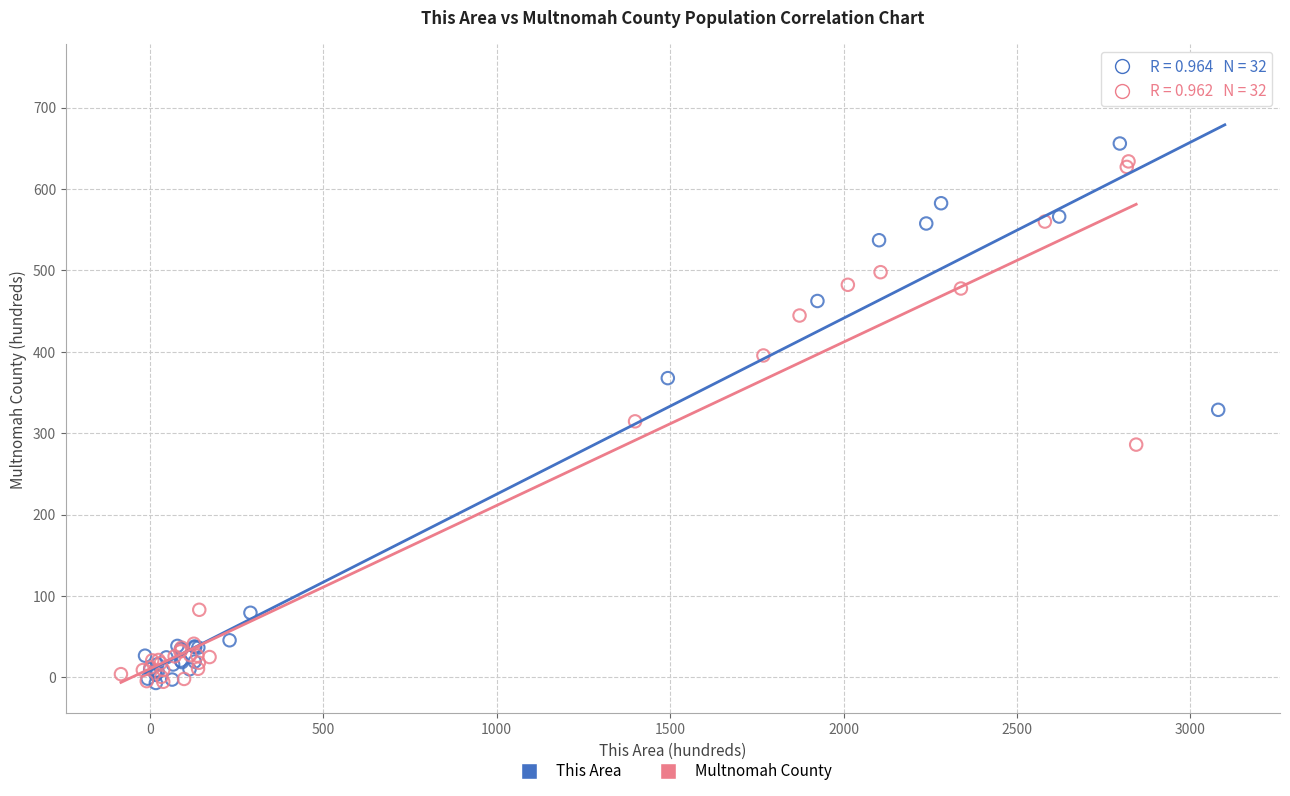

Which series reaches the maximum Y coordinate?

This Area